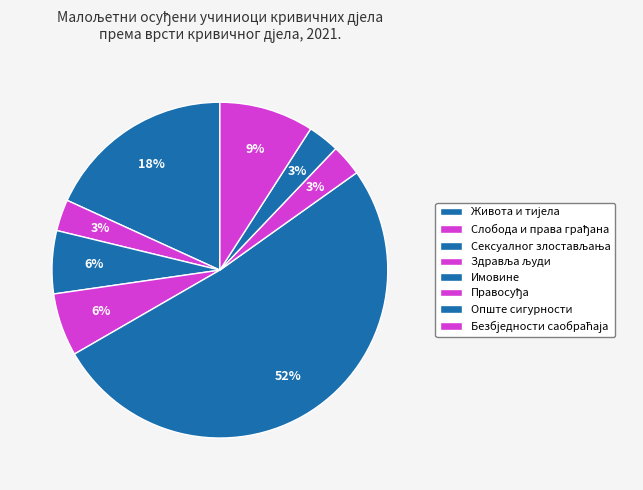

Count the number of slices in the pie.

8